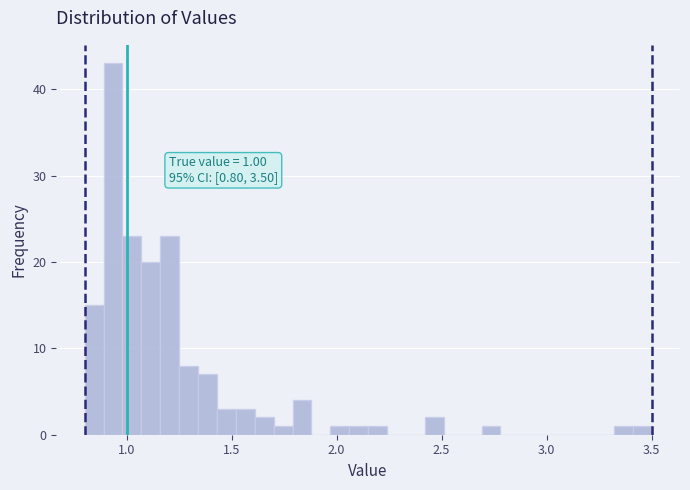

Read against the x-axis, roughly where is the centre of the tallest bar?

0.95